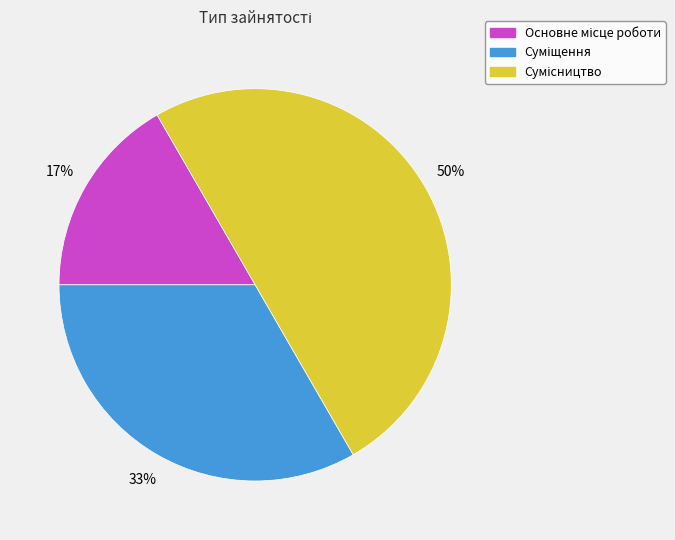

To the nearest percent, what is the average slice percentage?

33%